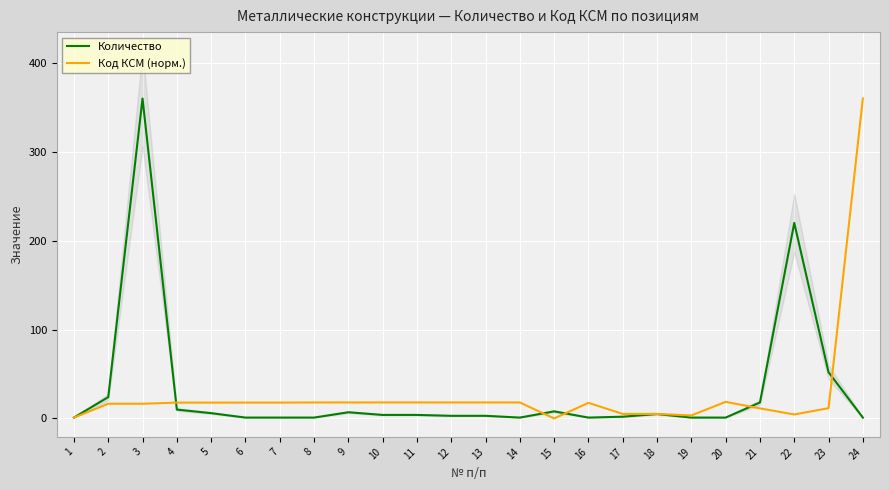

Is it true that Код КСМ (норм.) equals 28.7 at 14?

False